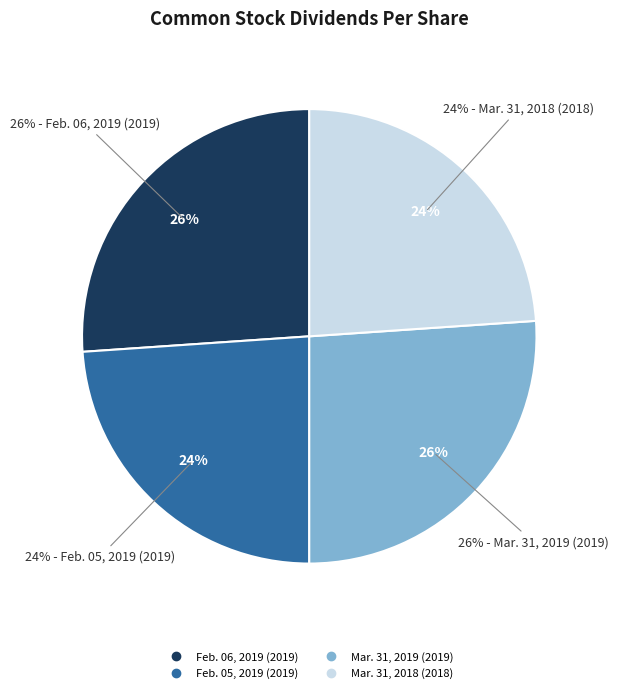

What percentage is the Feb. 05, 2019 (2019) slice, to the nearest percent?

24%